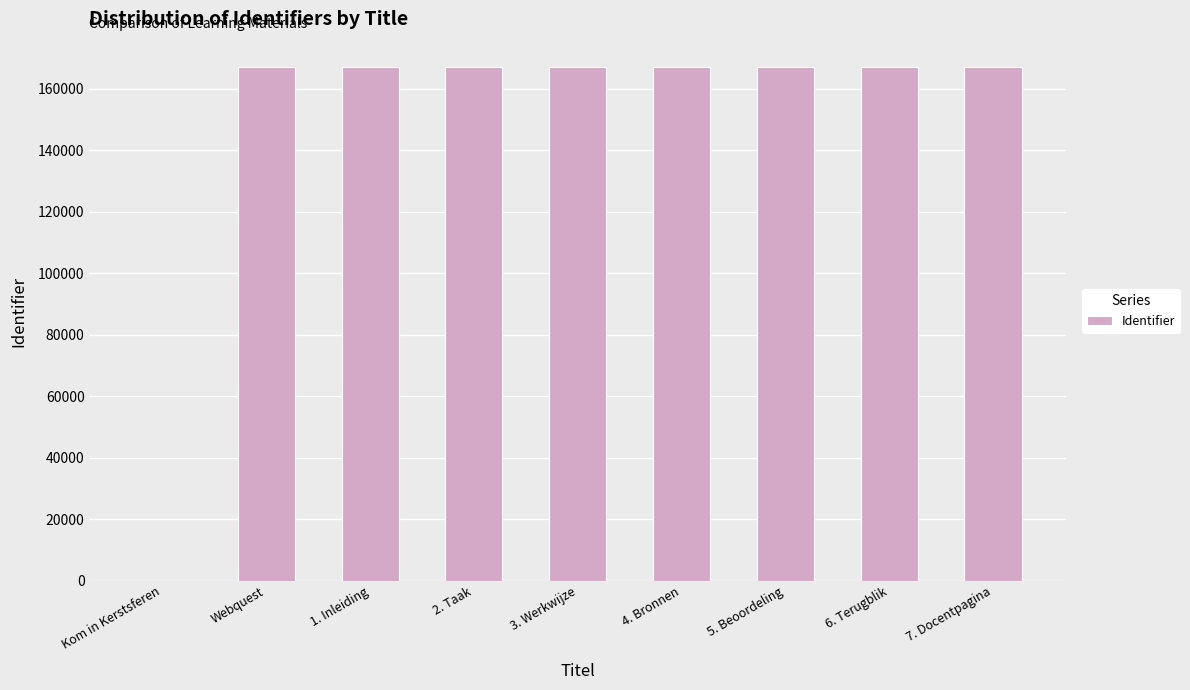

What is the sum of all values?

1335517